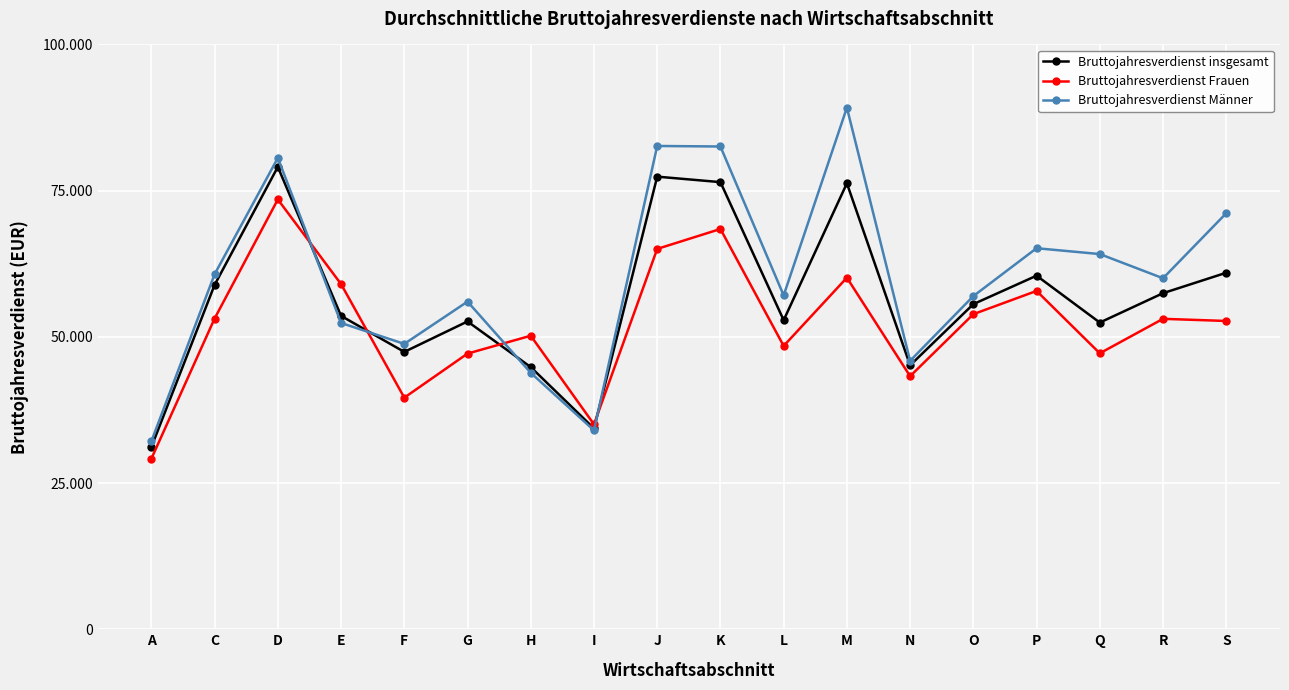

What are all the series names shown in the legend?

Bruttojahresverdienst insgesamt, Bruttojahresverdienst Frauen, Bruttojahresverdienst Männer